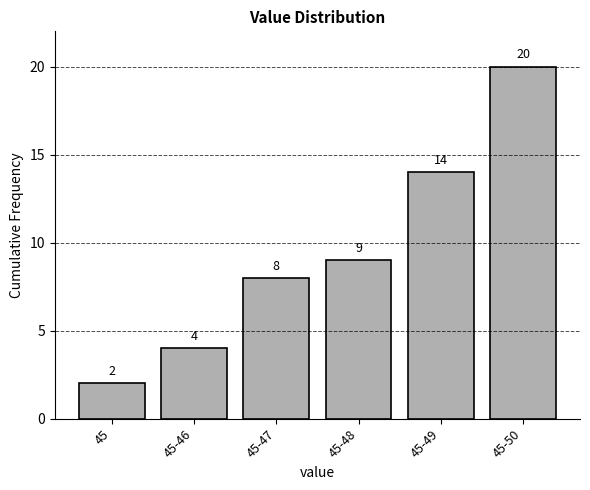

Reading right to left, list all the values displayed in this chart.

45-50=20	45-49=14	45-48=9	45-47=8	45-46=4	45=2